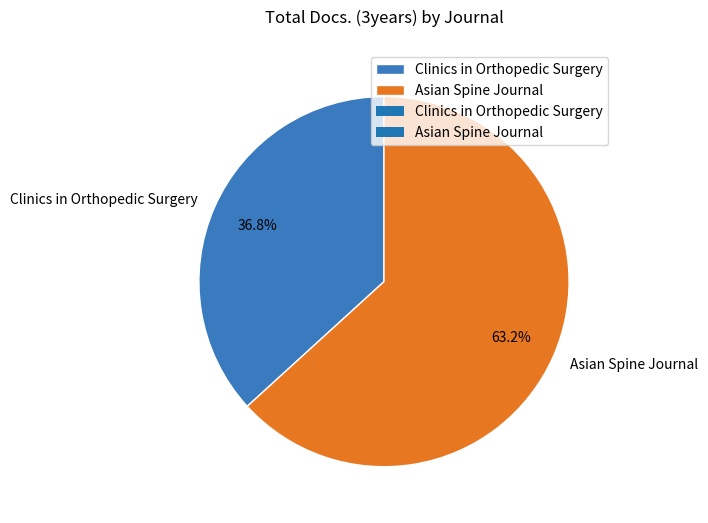

To the nearest percent, what portion does Clinics in Orthopedic Surgery represent?

37%